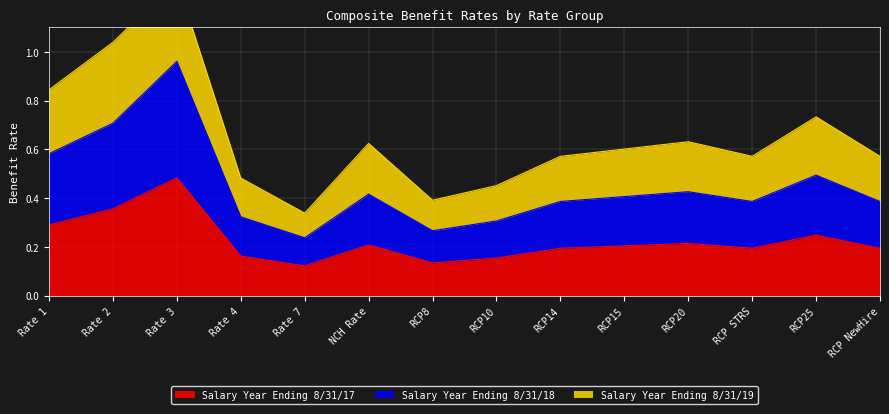

True or false: Salary Year Ending 8/31/18 and Salary Year Ending 8/31/17 cross at least once.

False